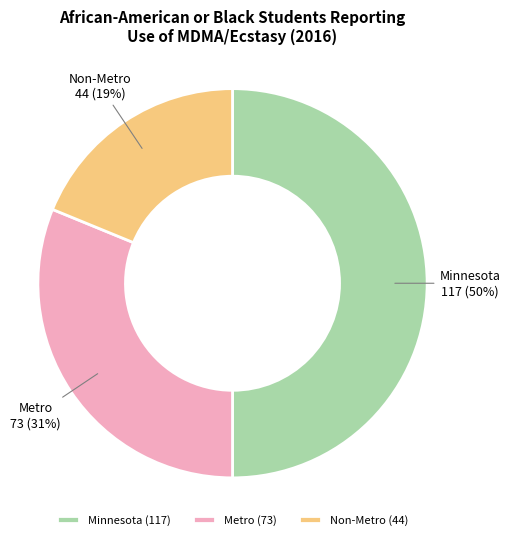

What is the largest slice in the pie chart?

Minnesota